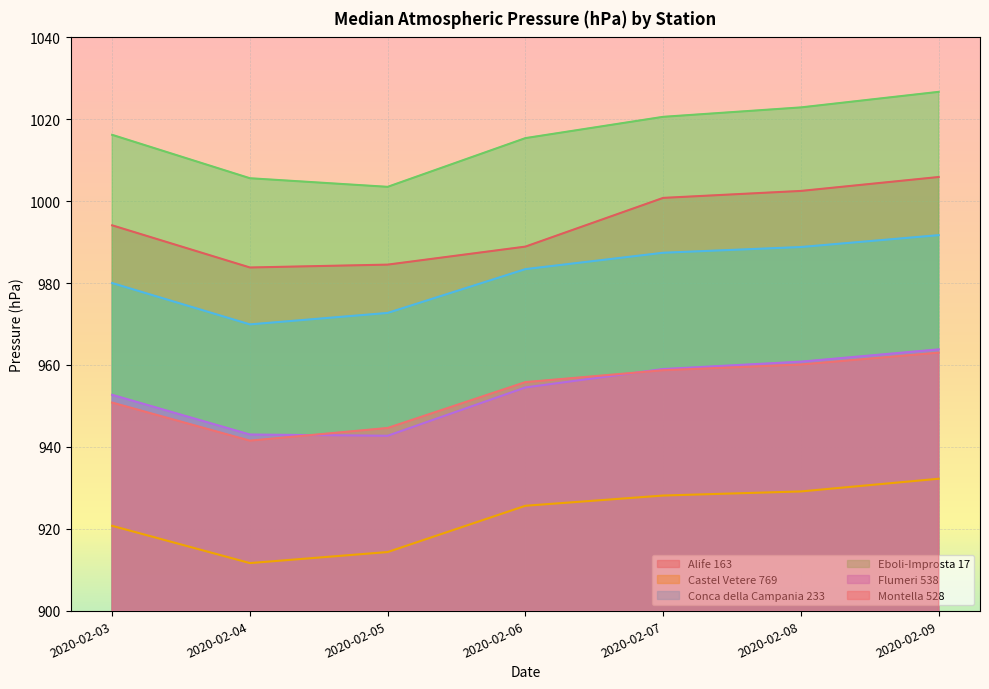

How many data points in Eboli-Improsta 17 are above 1016?

4